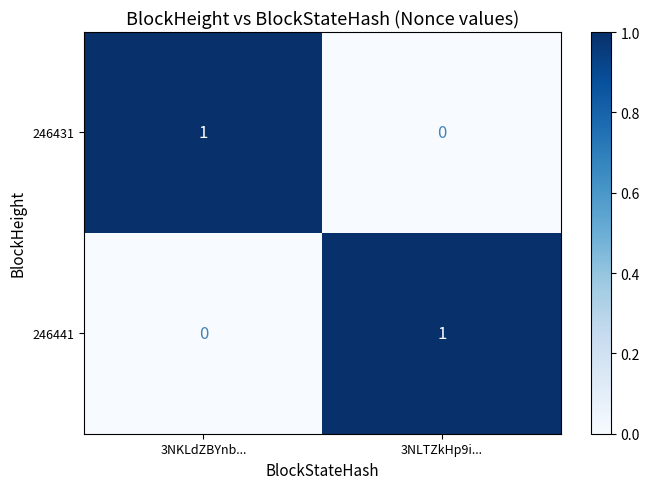

Which category has the lowest value in the 246441 series?

3NKLdZBYnb...